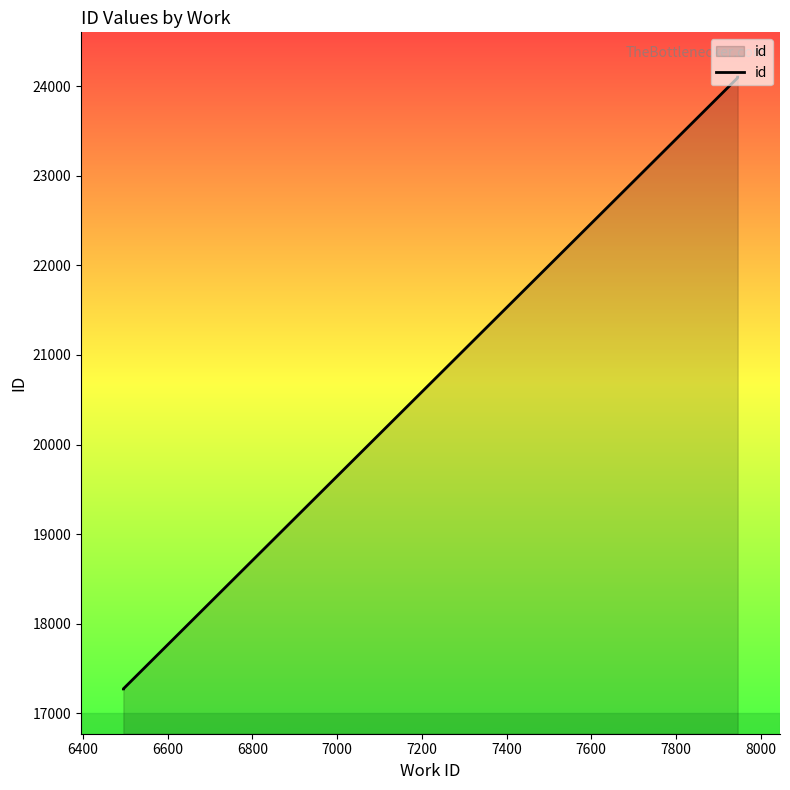

What is the value of the 2nd point from the left?

17274